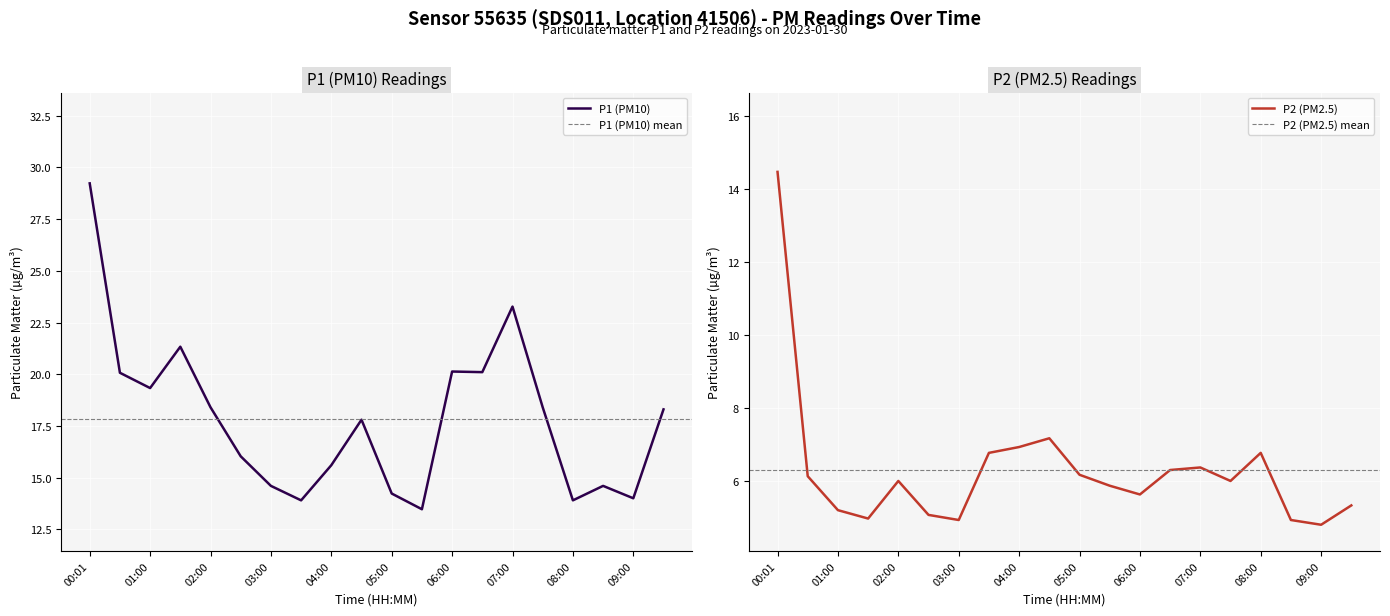

The P1 (PM10) series shows 14.2 at 05:00. True or false?

True